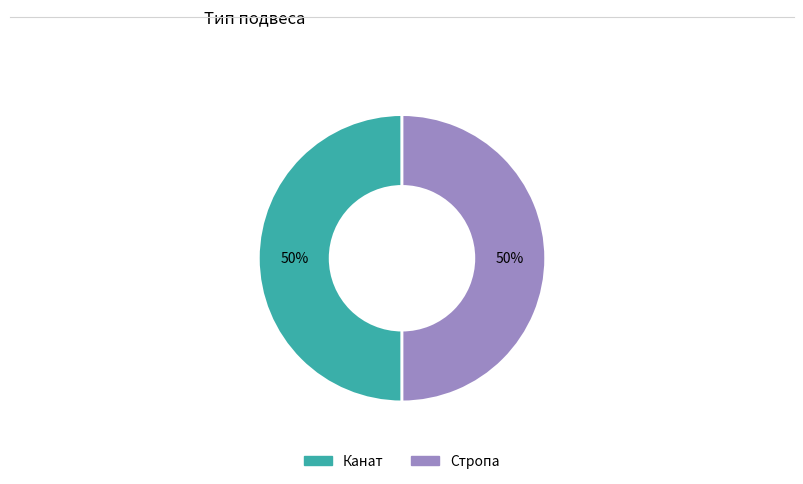

Is the sum of Стропа and Канат greater than half?

Yes